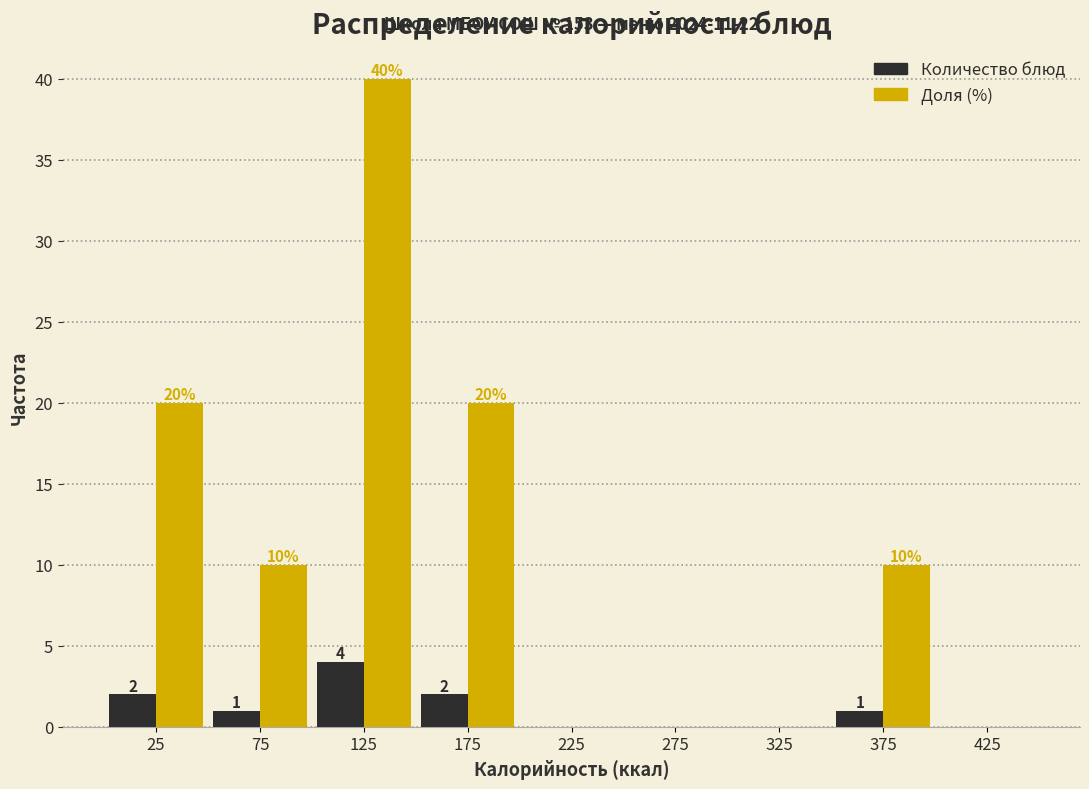

In the Количество блюд series, which range on the x-axis has the tallest bar?

100 to 150